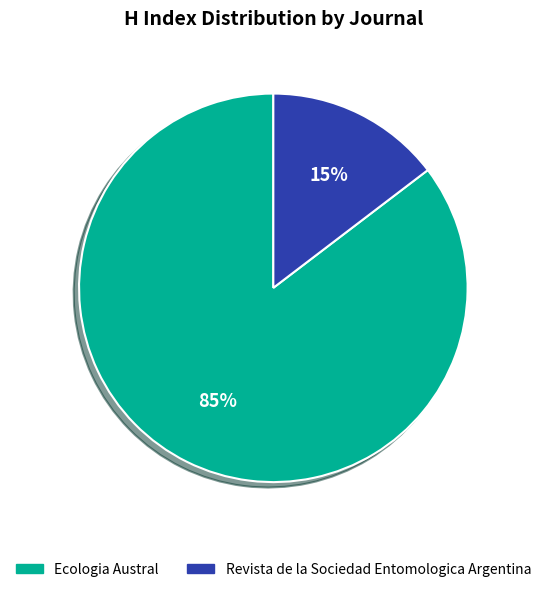

How many slices are in this pie chart?

2